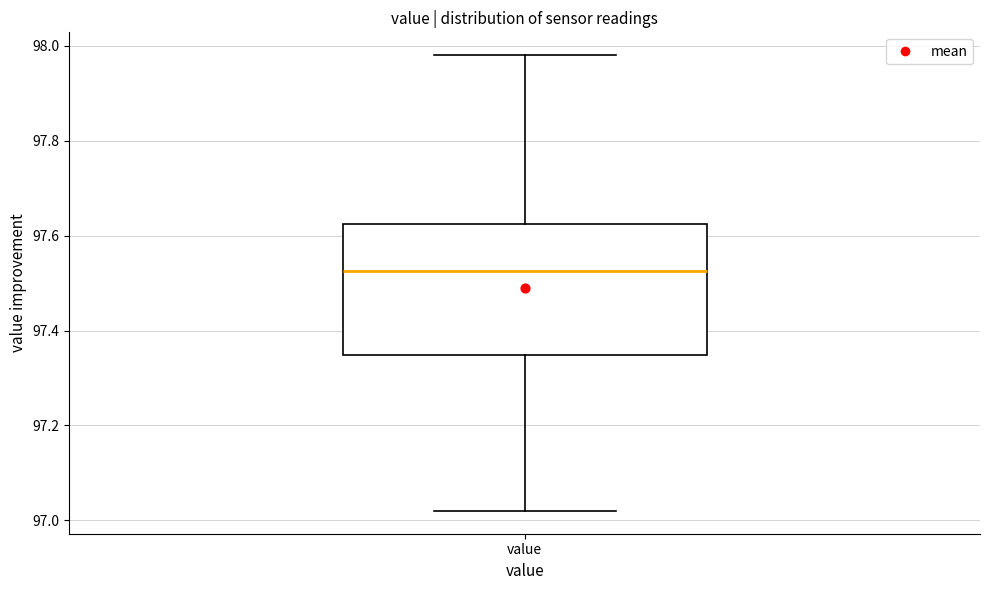

Transcribe this box plot: give where the median line is, the range the box spans, and where the two whiskers end, as read against the y-axis. The values are not printed on the chart, so give them approximately, as read against the axis.

median 97.52, box 97.34 to 97.62, whiskers 97.02 to 97.98